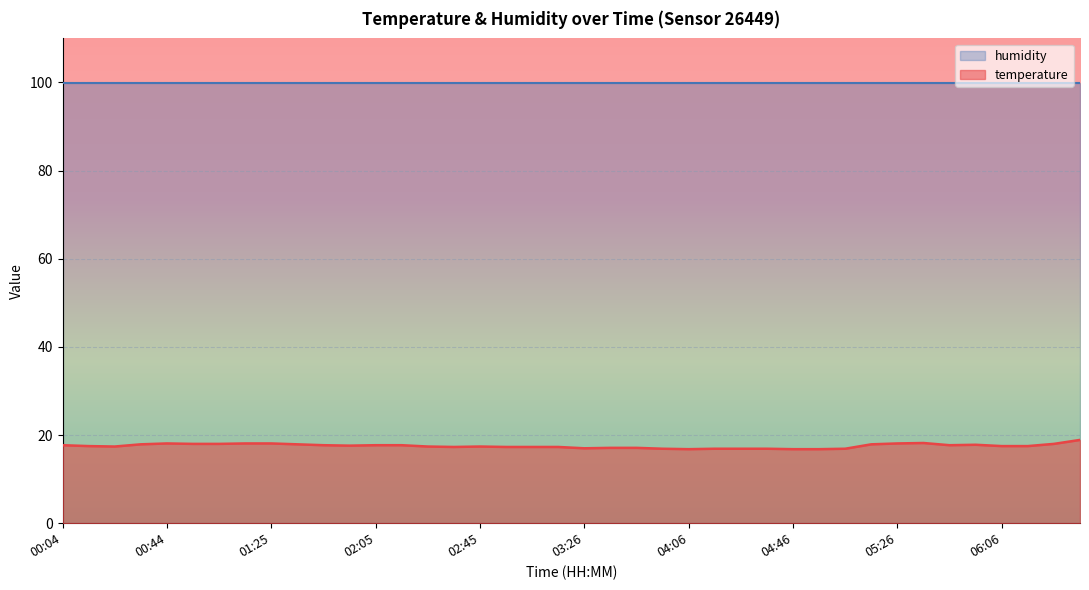

What is the change in value from 02:25 to 05:56?

+0.4